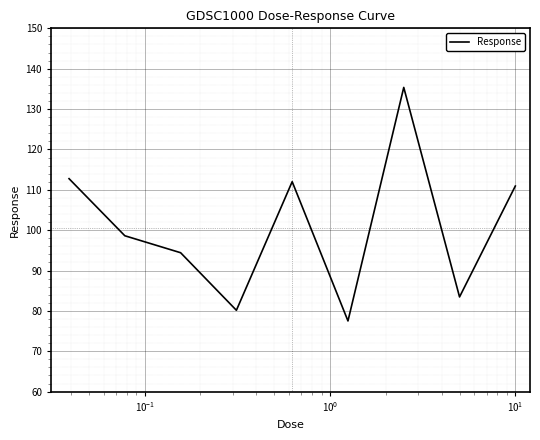

What is the greatest value displayed?

135.4